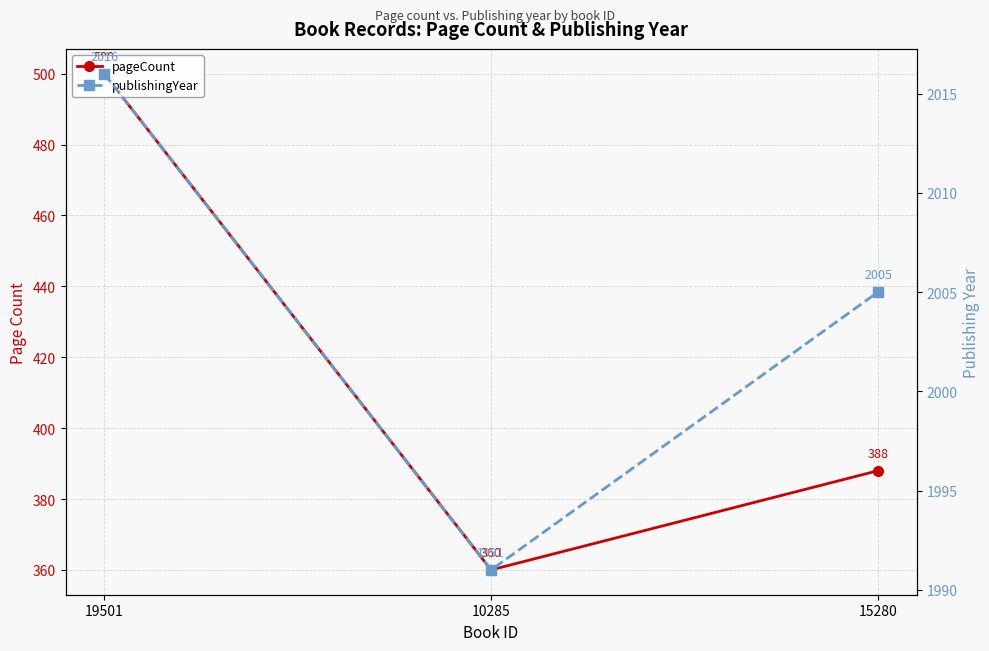

Count the publishingYear values in the range 1991 to 2016.

3